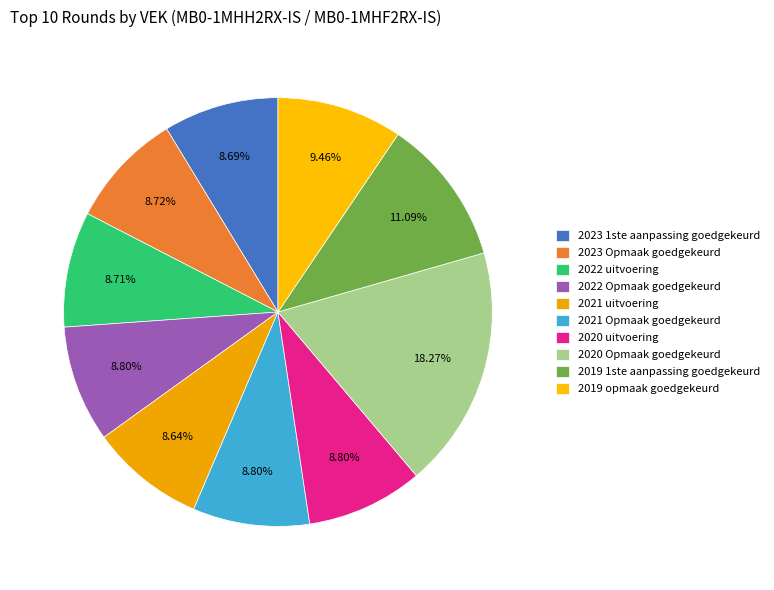

Combined, what portion of the pie is 2021 Opmaak goedgekeurd and 2022 Opmaak goedgekeurd?

17.6%